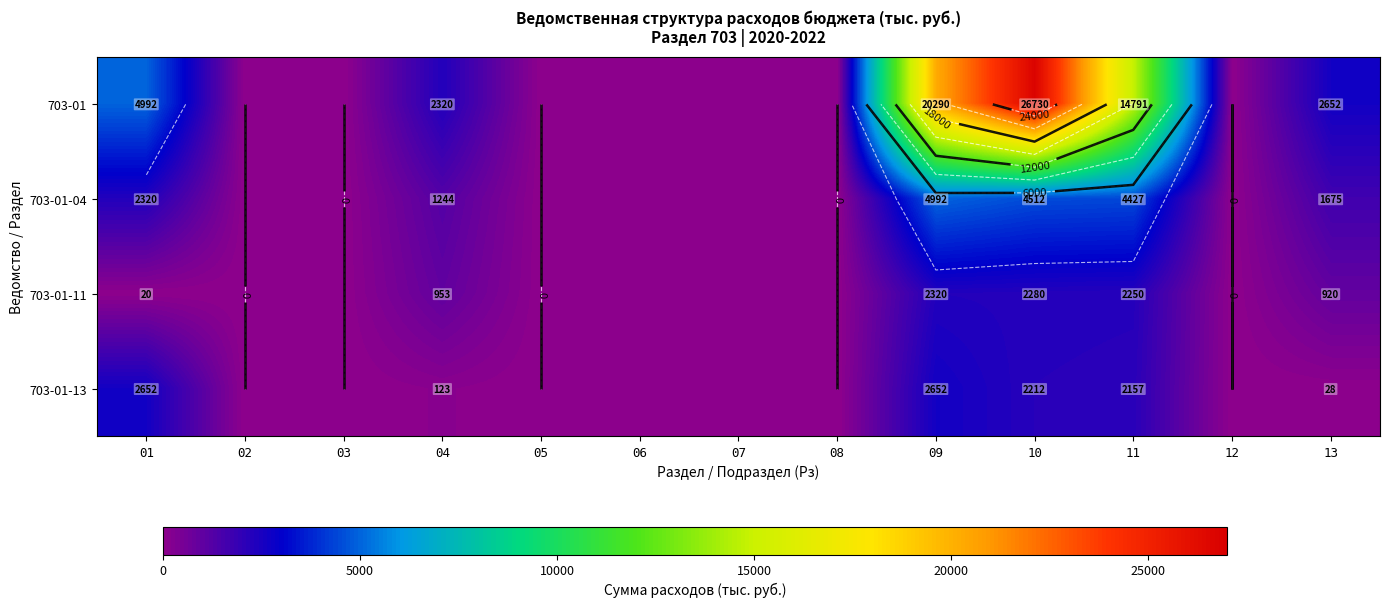

Which series changed the most between 09 and 10?

703-01